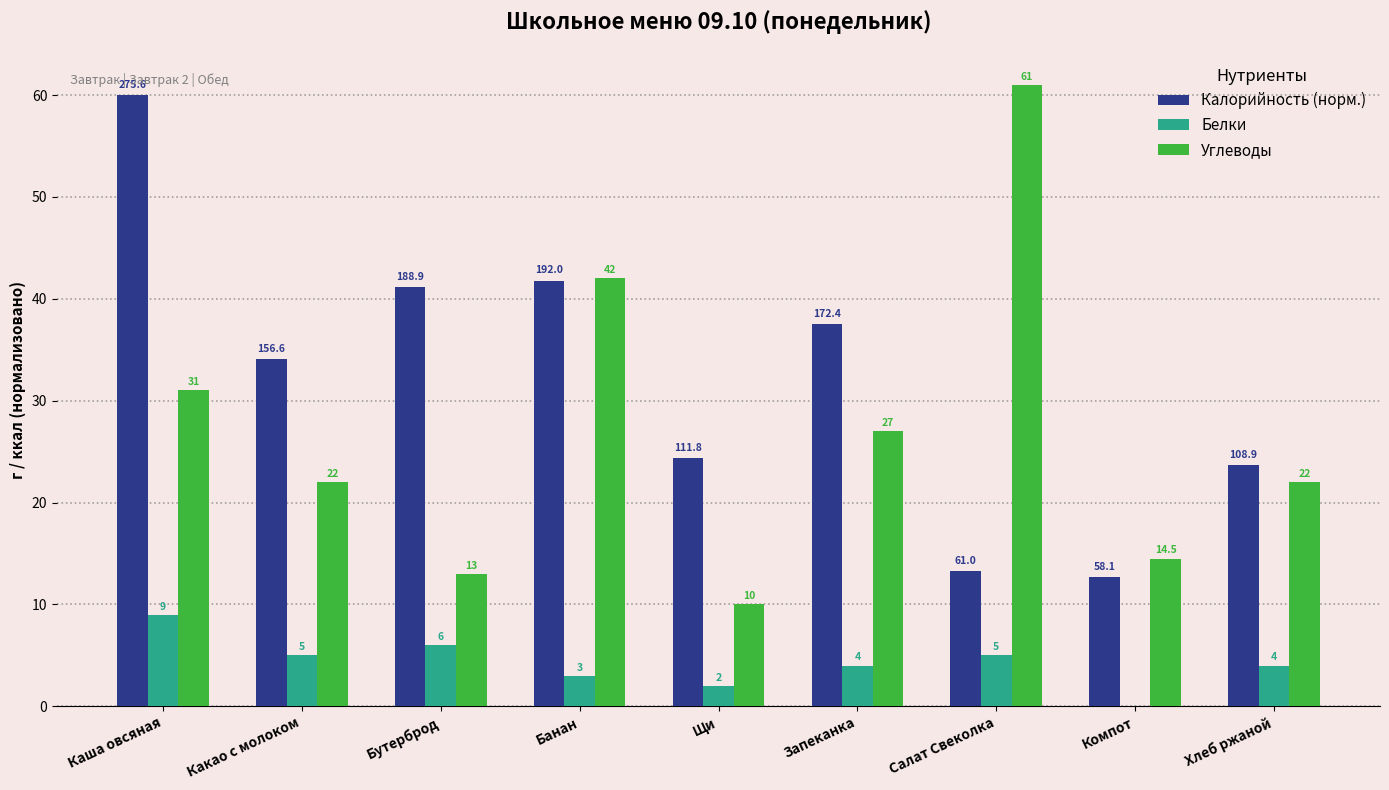

Is it true that Калорийность (норм.) equals 4.5 at Салат Свеколка?

False